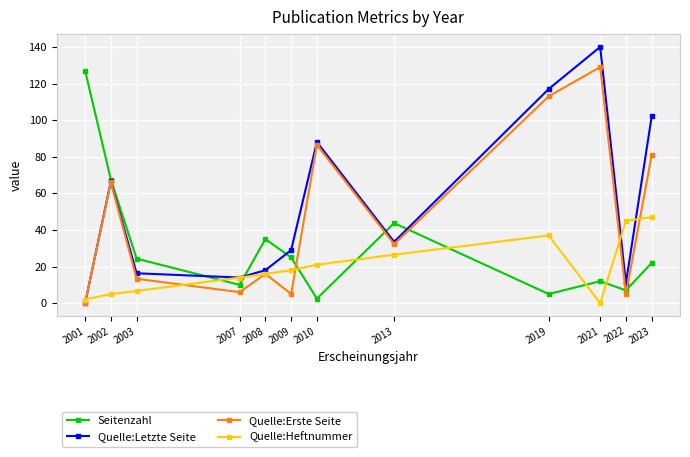

What is the difference between the second highest and second lowest values in the Quelle:Letzte Seite series?

106.0